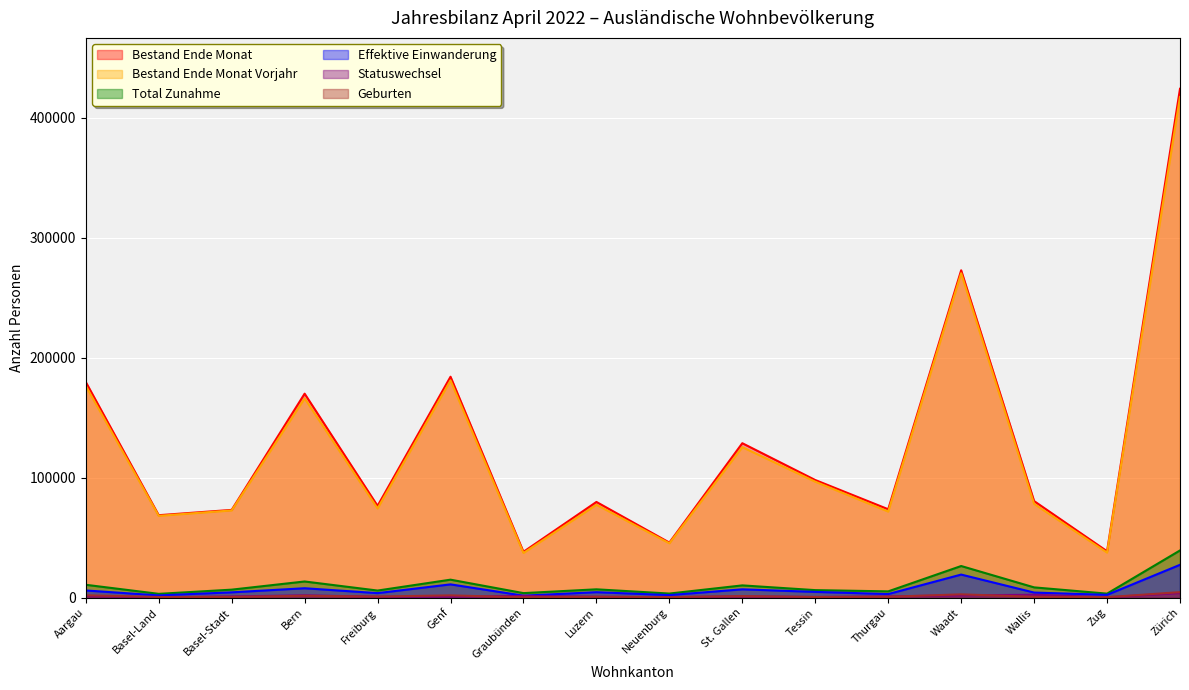

True or false: Effektive Einwanderung and Bestand Ende Monat intersect in this chart.

False